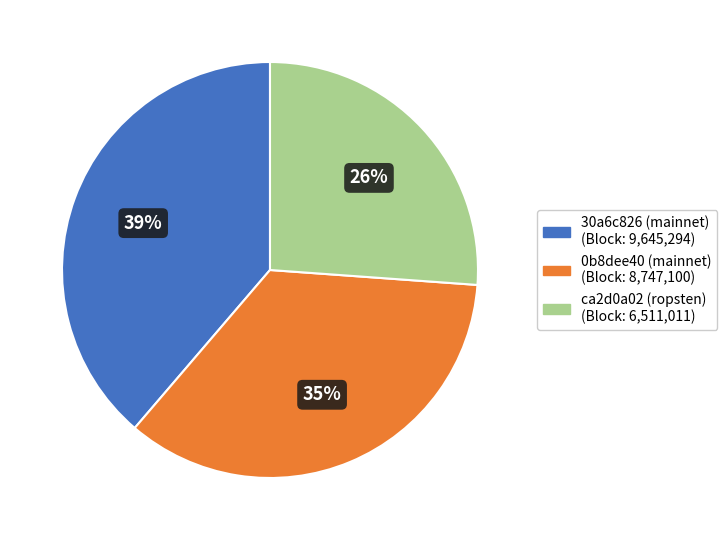

Which category has the smallest portion of the pie?

ca2d0a02 (ropsten)